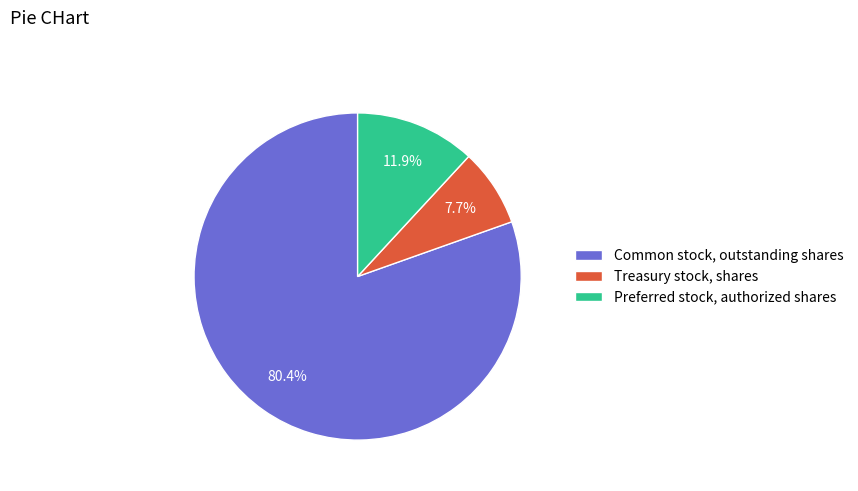

Do Common stock, outstanding shares and Preferred stock, authorized shares together represent more than half of the pie?

Yes